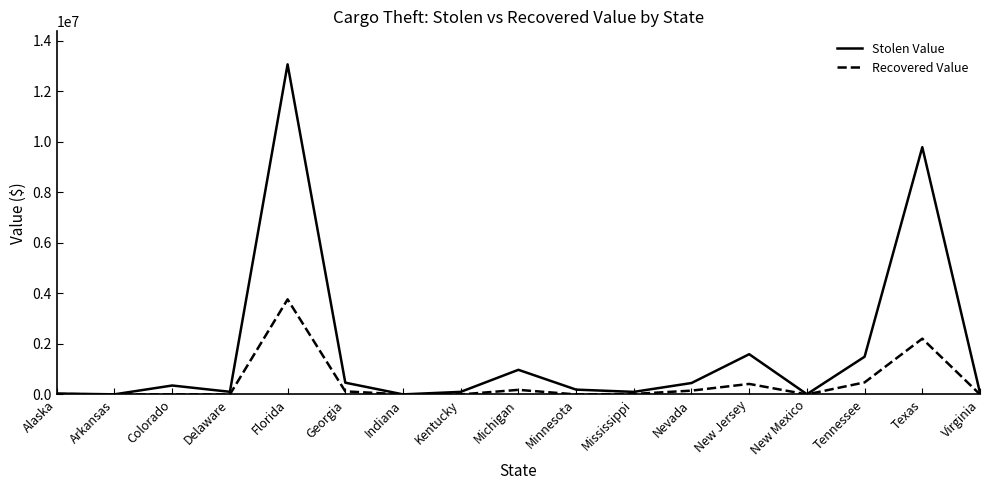

Is the value of Recovered Value at Nevada greater than the value of Stolen Value at Georgia?

No